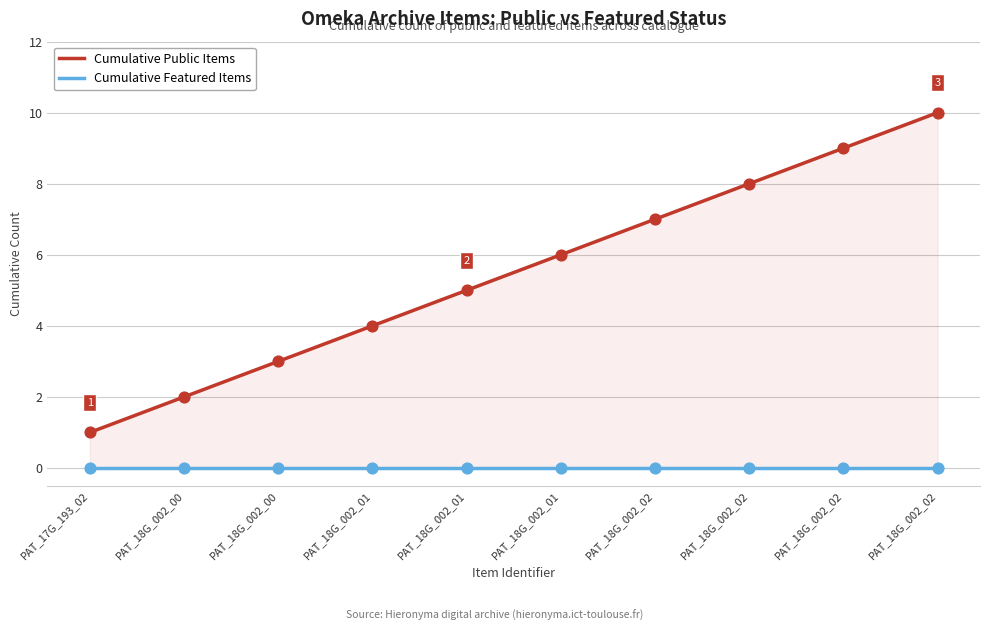

Is the value of Cumulative Public Items at PAT_18G_002_02 greater than the value of Cumulative Featured Items at PAT_18G_002_02?

Yes